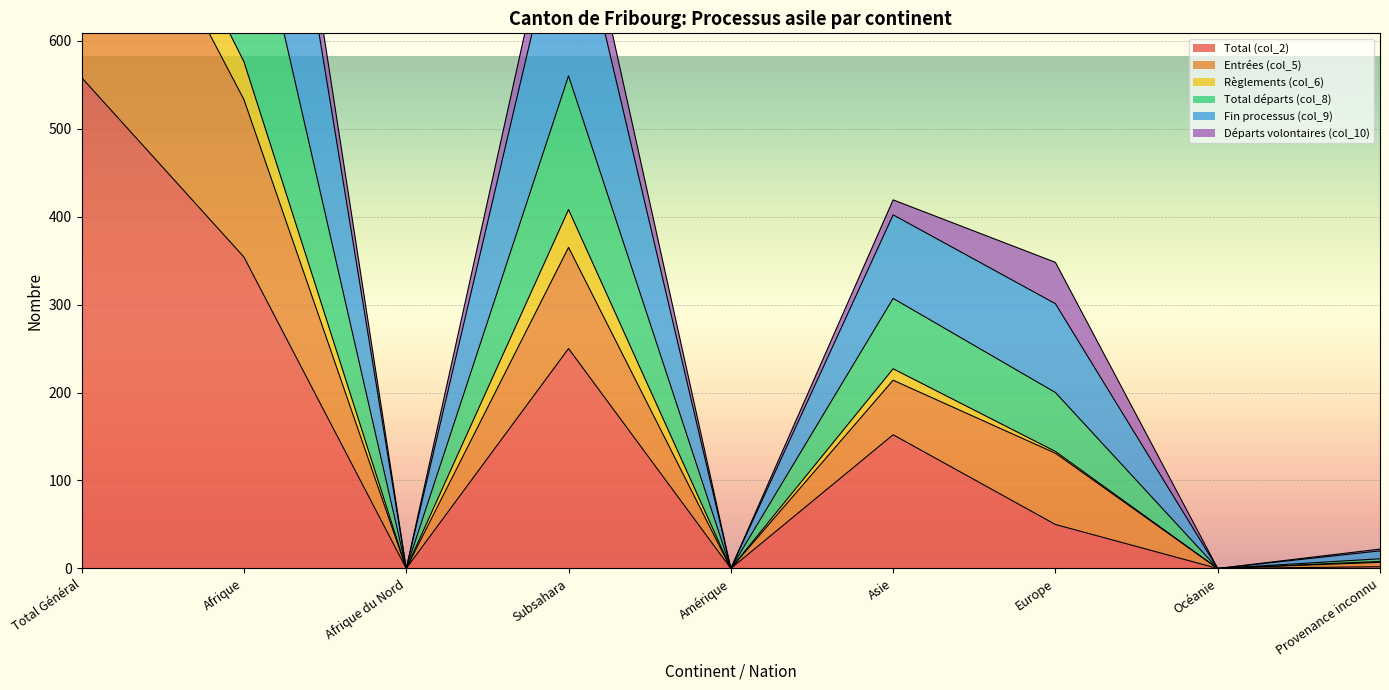

What position from the right is Europe?

3